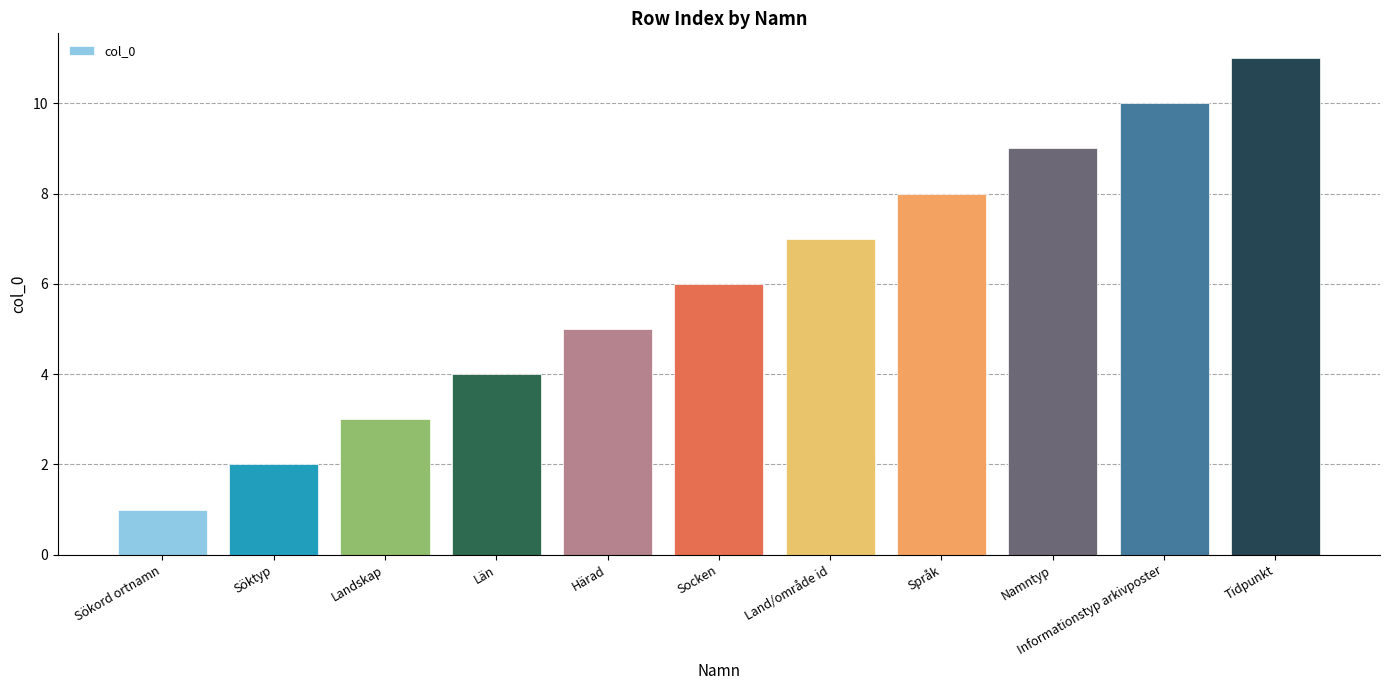

What is the sum of all values?

66